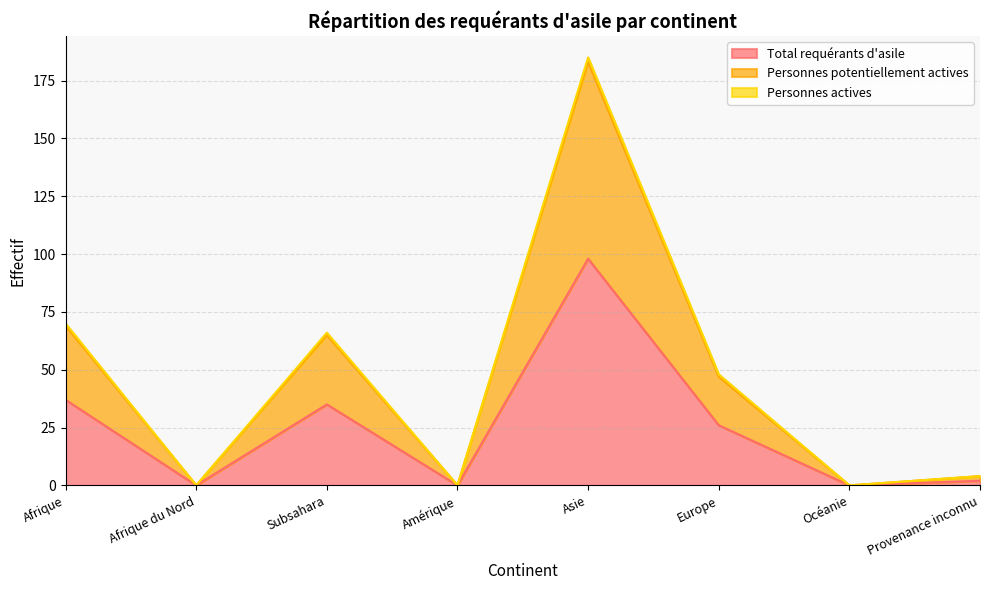

How many interior local peaks does the Total requérants d'asile series have?

2